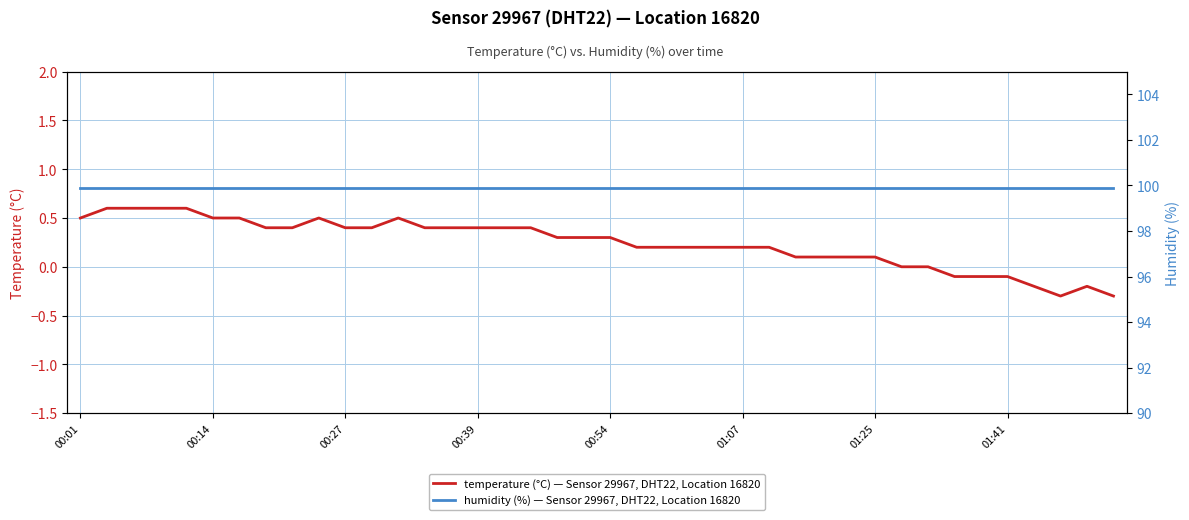

How many values in the temperature (°C) — Sensor 29967, DHT22, Location 16820 series exceed 0?

31